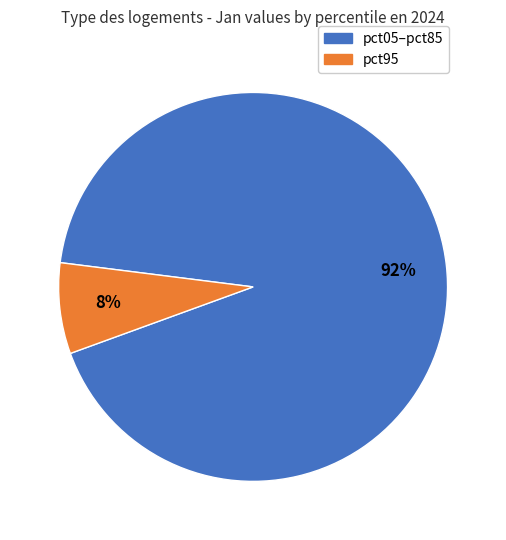

To the nearest percent, what is the average slice percentage?

50%